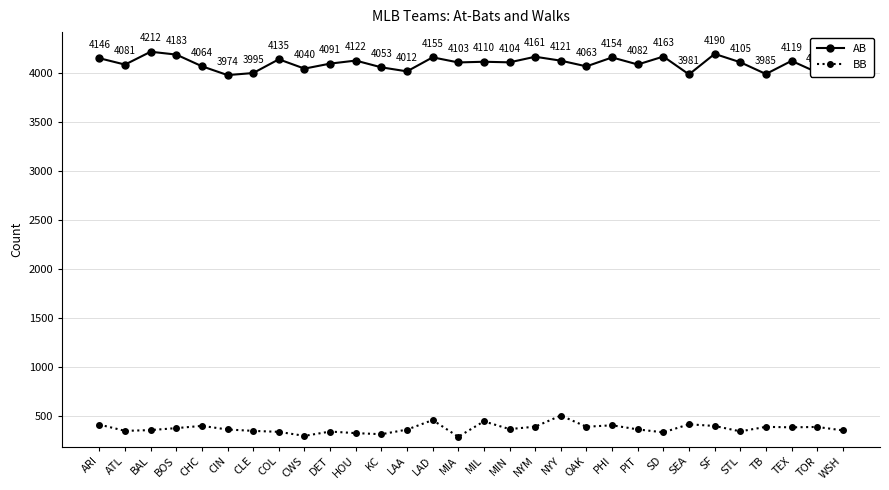

What is the difference between the BB values at MIL and TB?

56